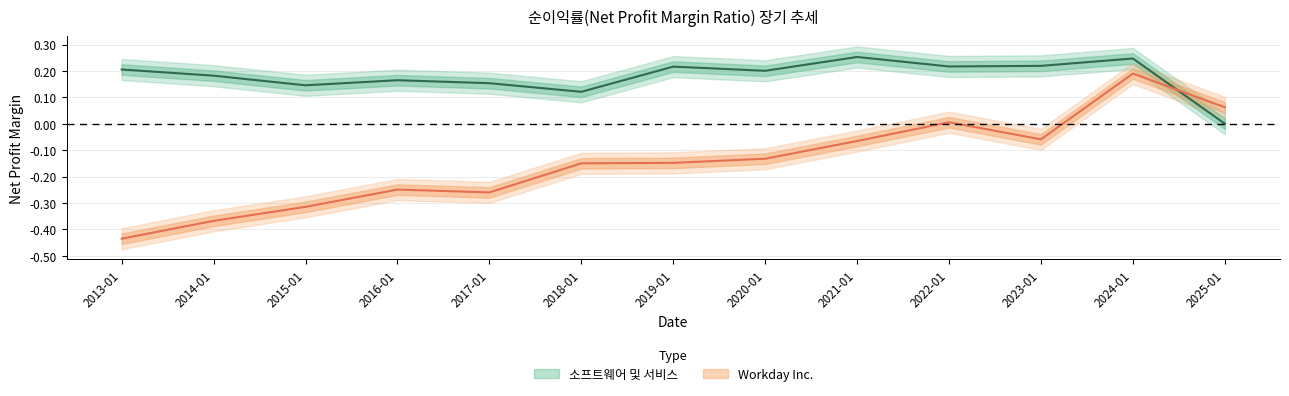

What is the sum of all 소프트웨어 및 서비스 values?

2.3